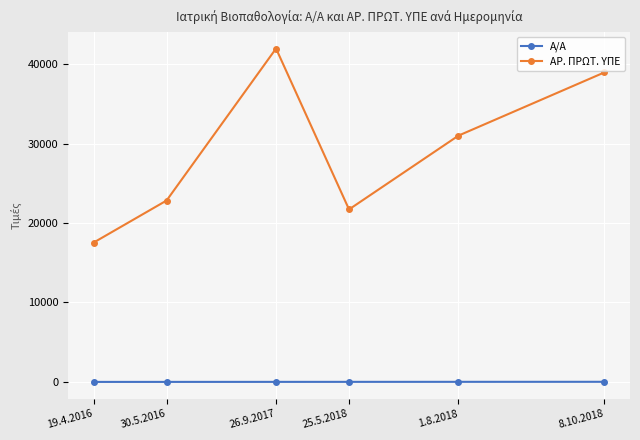

The value of ΑΡ. ΠΡΩΤ. ΥΠΕ at 8.10.2018 is 12570. True or false?

False